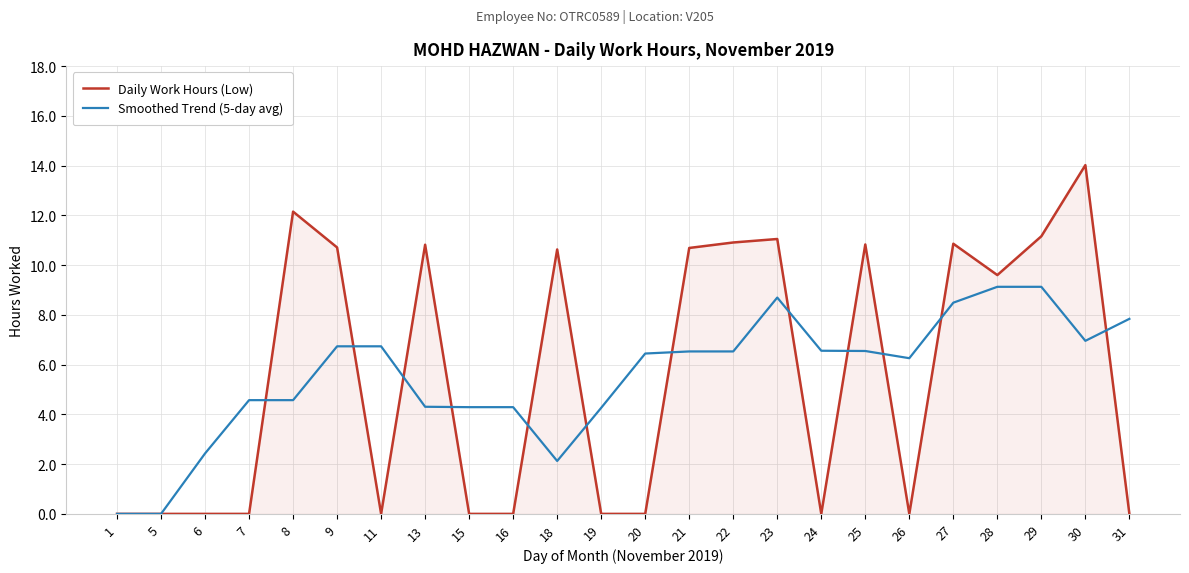

Which label corresponds to the largest value in the chart?

30